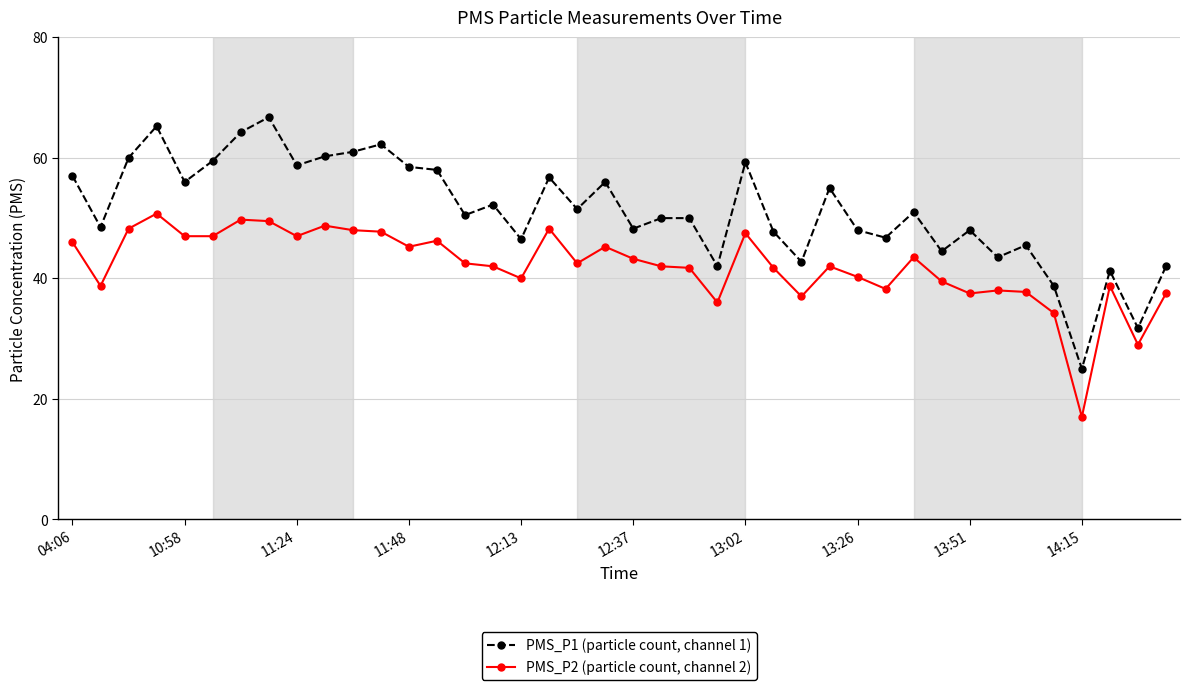

True or false: PMS_P1 (particle count, channel 1) and PMS_P2 (particle count, channel 2) intersect in this chart.

False